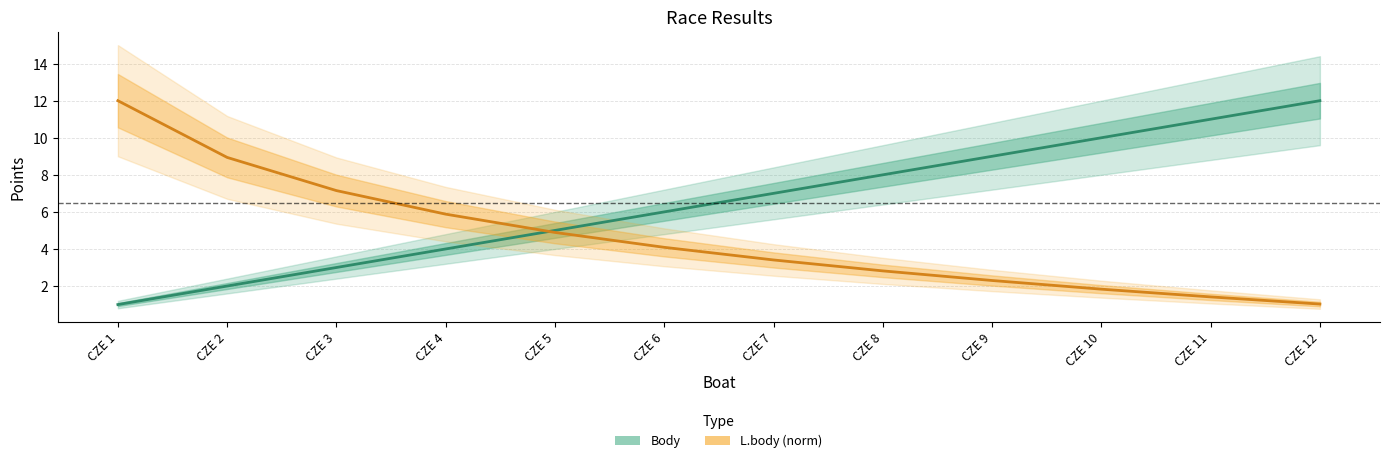

Between CZE 11 and CZE 12, which is larger?

CZE 12